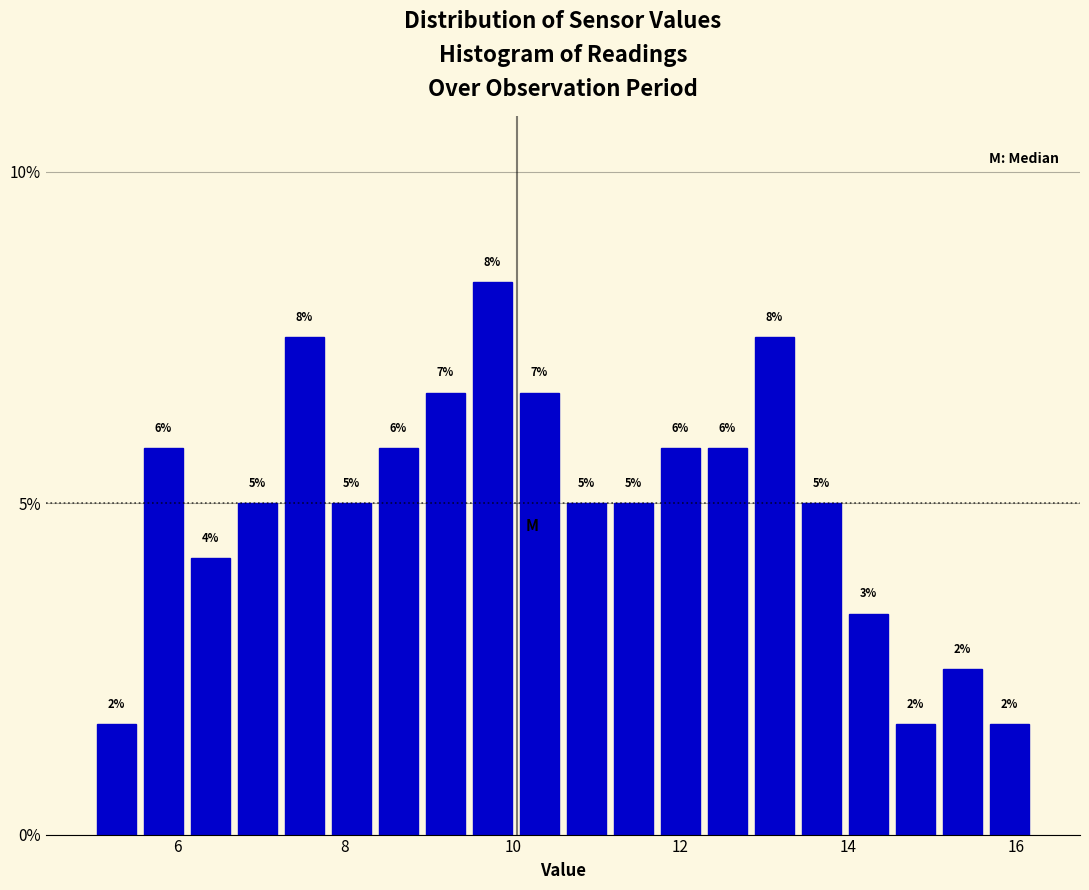

Around what value on the x-axis is the tallest bar? Give the approximate position of its centre, as read against the axis.

9.8